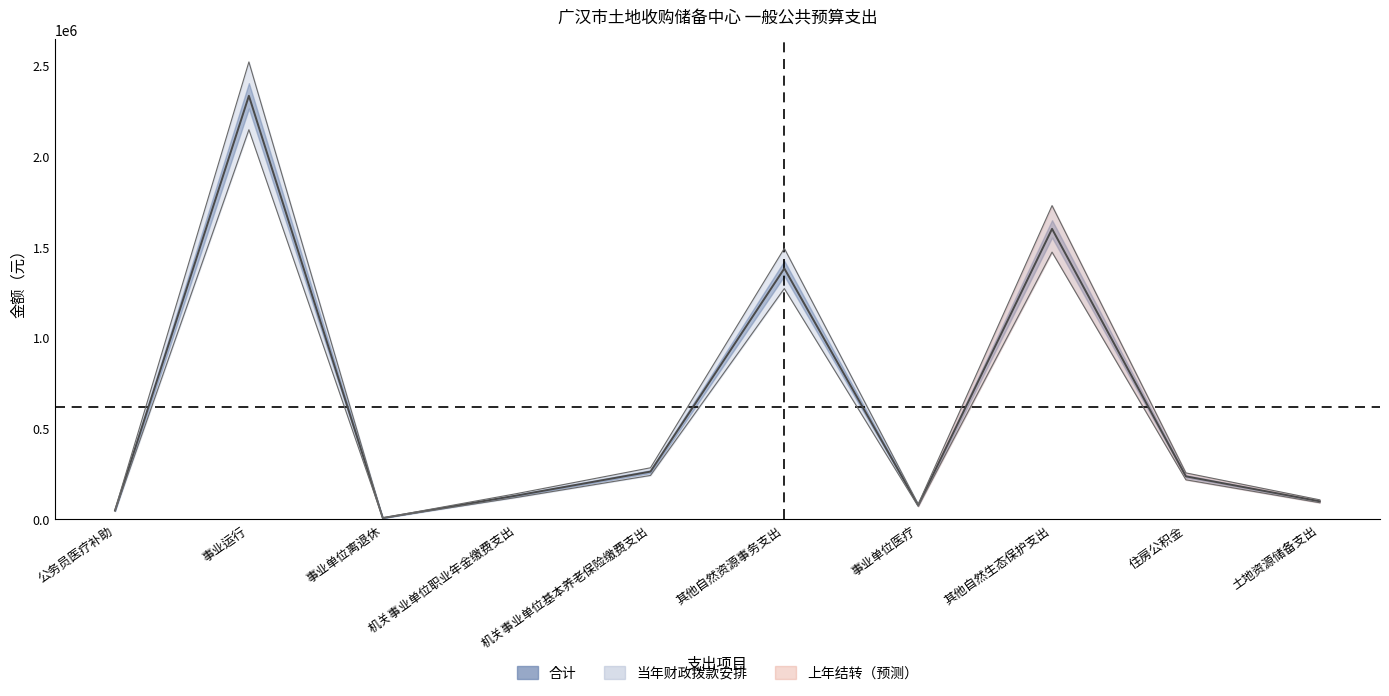

At how many categories does at least one series exceed 1660898?

2